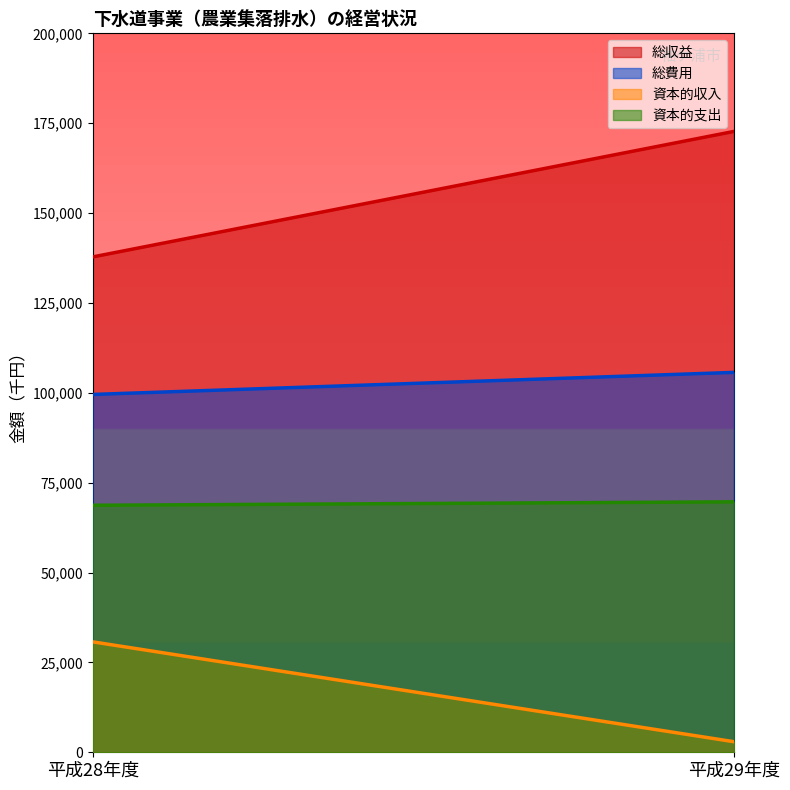

Reading left to right, transcribe all the data shown in this chart.

総収益: 平成28年度=137796	平成29年度=172717
総費用: 平成28年度=99542	平成29年度=105680
資本的収入: 平成28年度=30726	平成29年度=2936
資本的支出: 平成28年度=68711	平成29年度=69669